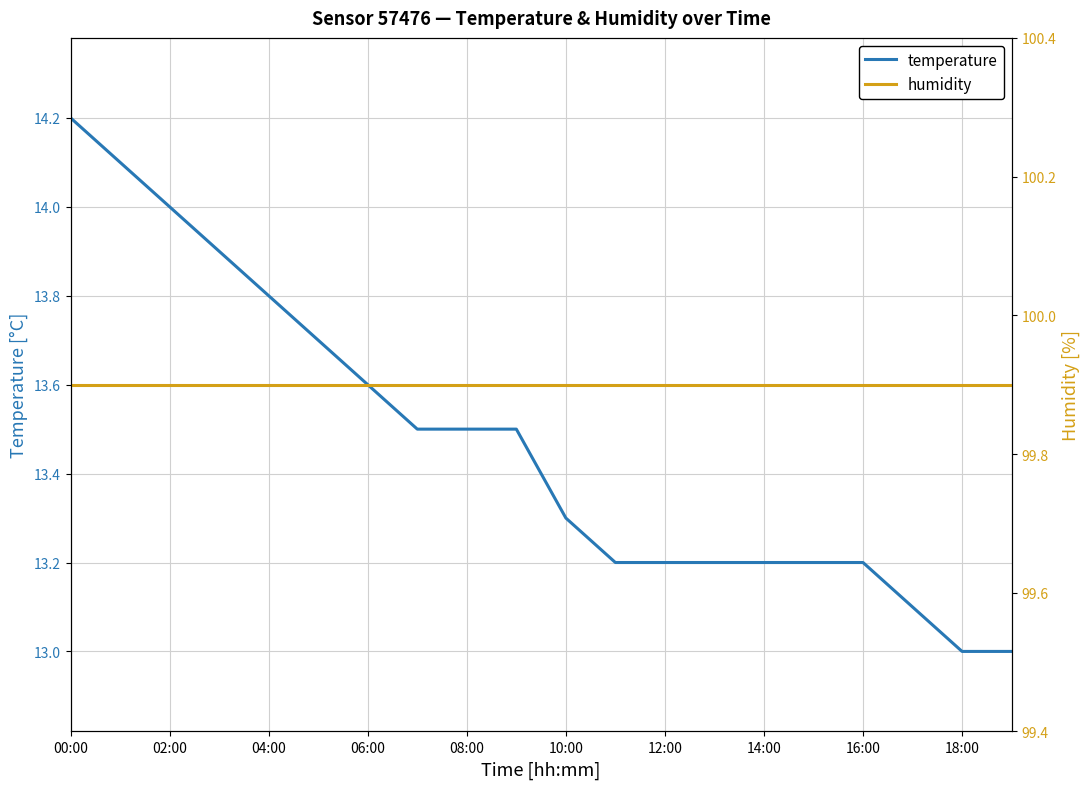

What is the minimum value for temperature?

13.0